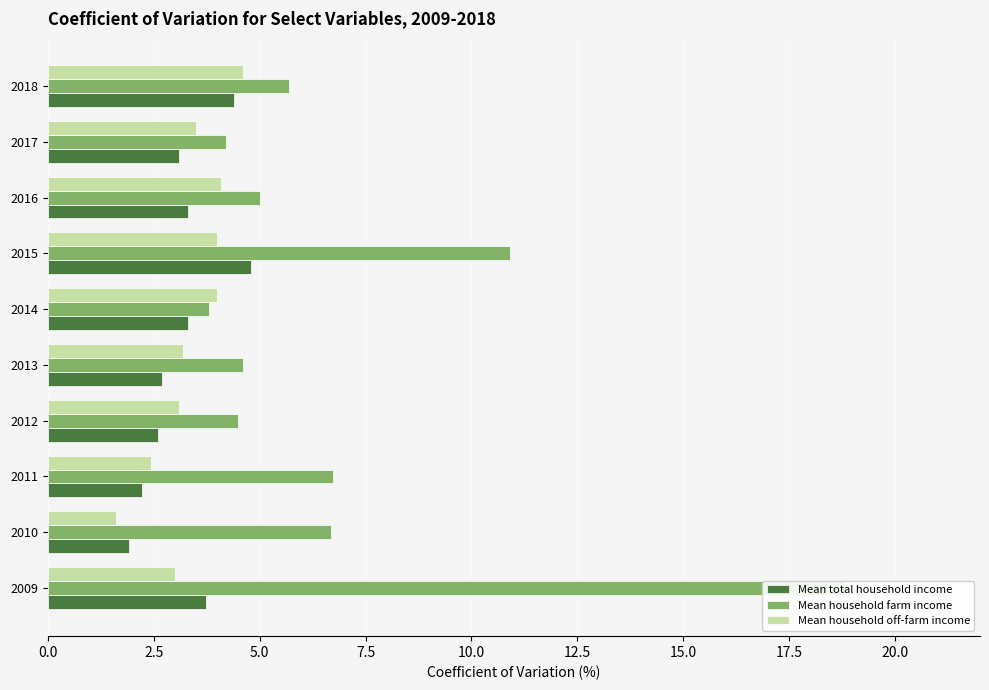

The Mean household farm income series shows 4.0 at 2011. True or false?

False